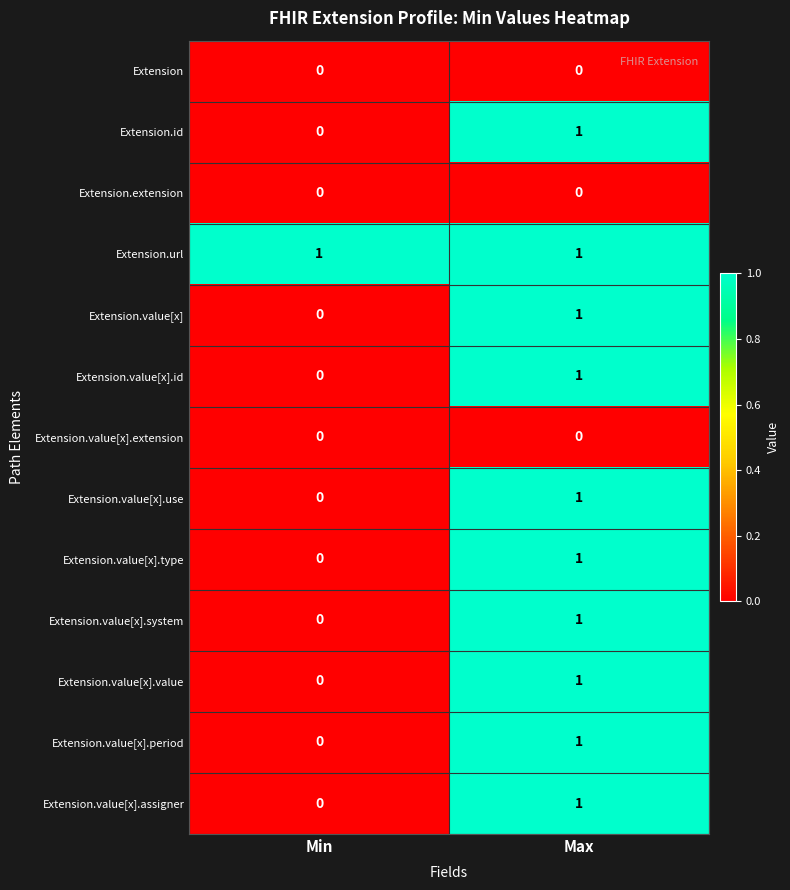

Reading left to right, list all the values displayed in this chart.

Extension: Min=0	Max=0
Extension.id: Min=0	Max=1
Extension.extension: Min=0	Max=0
Extension.url: Min=1	Max=1
Extension.value[x]: Min=0	Max=1
Extension.value[x].id: Min=0	Max=1
Extension.value[x].extension: Min=0	Max=0
Extension.value[x].use: Min=0	Max=1
Extension.value[x].type: Min=0	Max=1
Extension.value[x].system: Min=0	Max=1
Extension.value[x].value: Min=0	Max=1
Extension.value[x].period: Min=0	Max=1
Extension.value[x].assigner: Min=0	Max=1